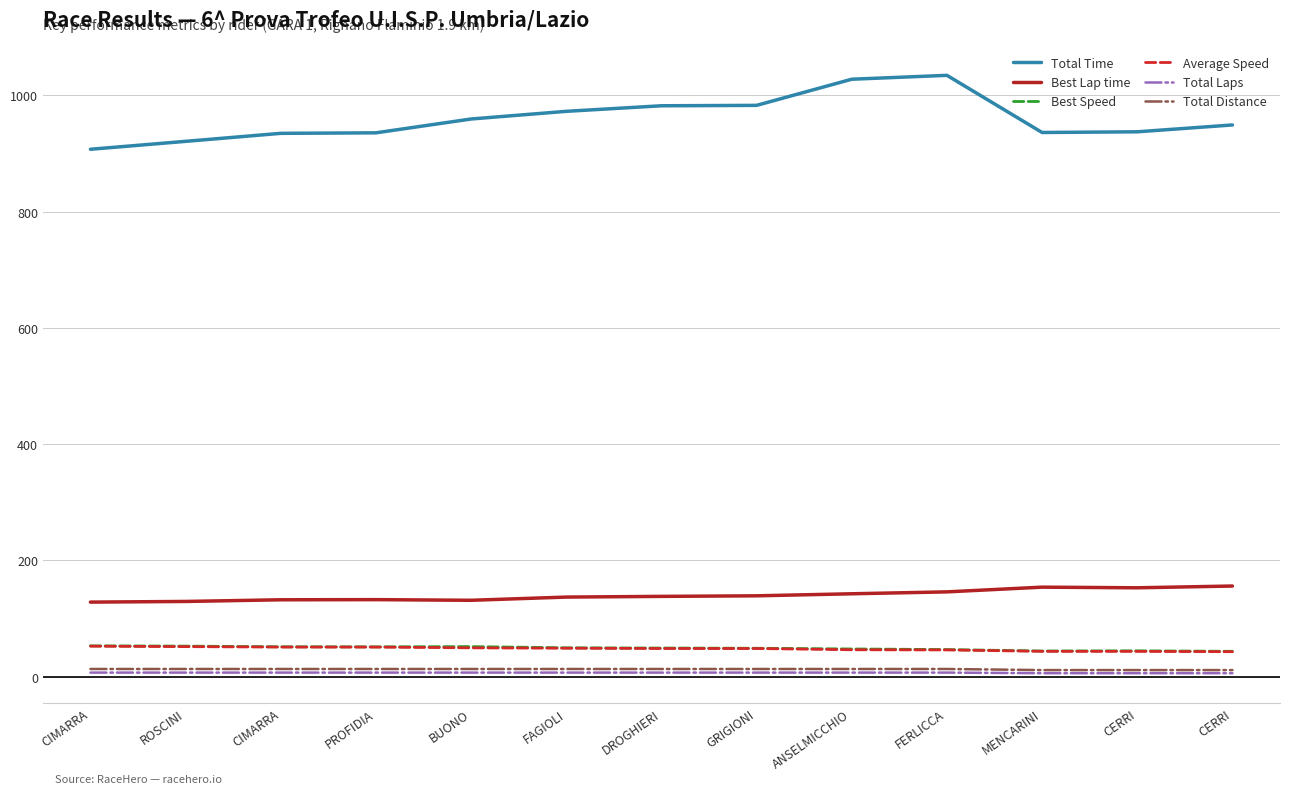

At which label does Total Time first exceed 949?

BUONO